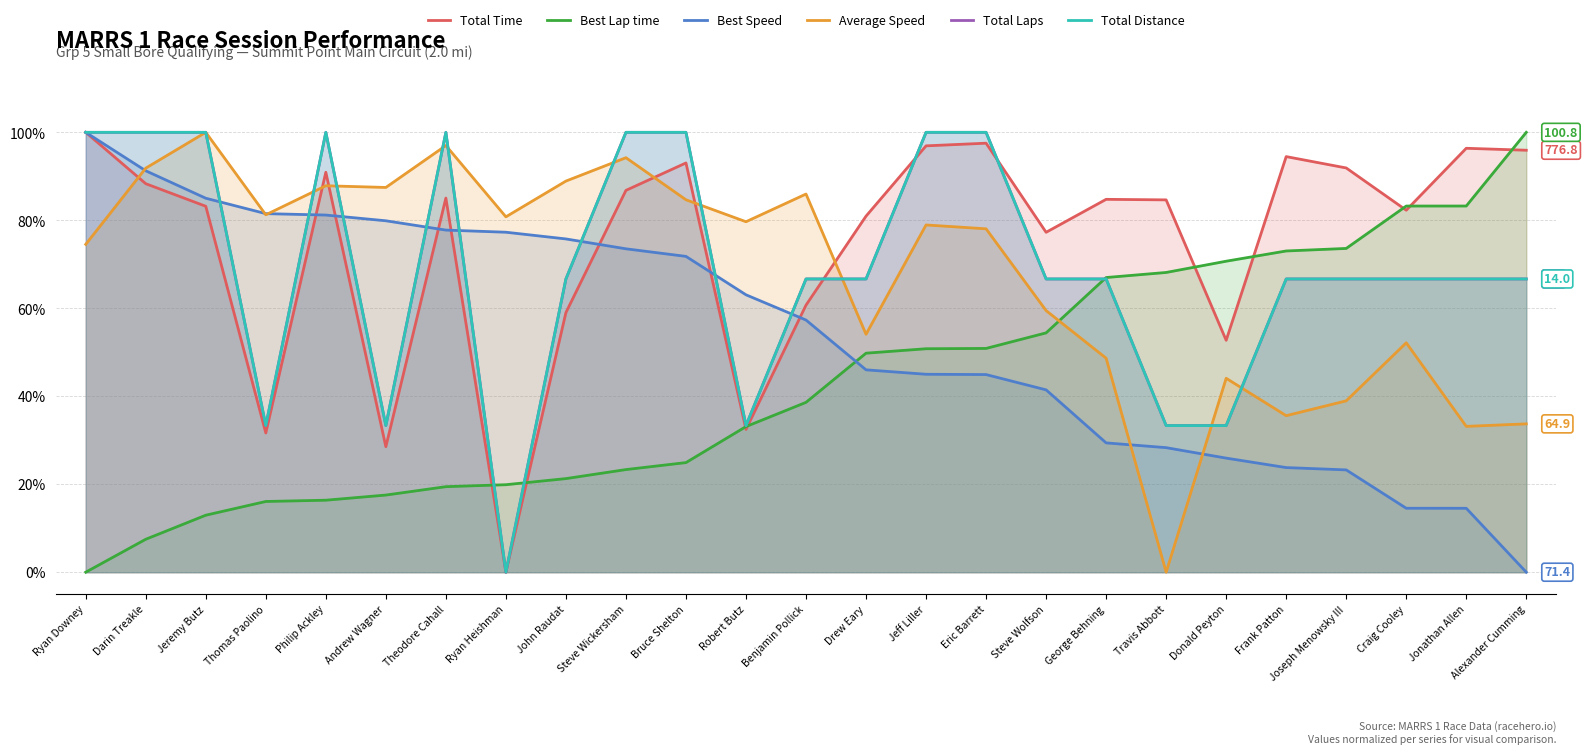

Does the chart display data point markers on the line(s)?

No